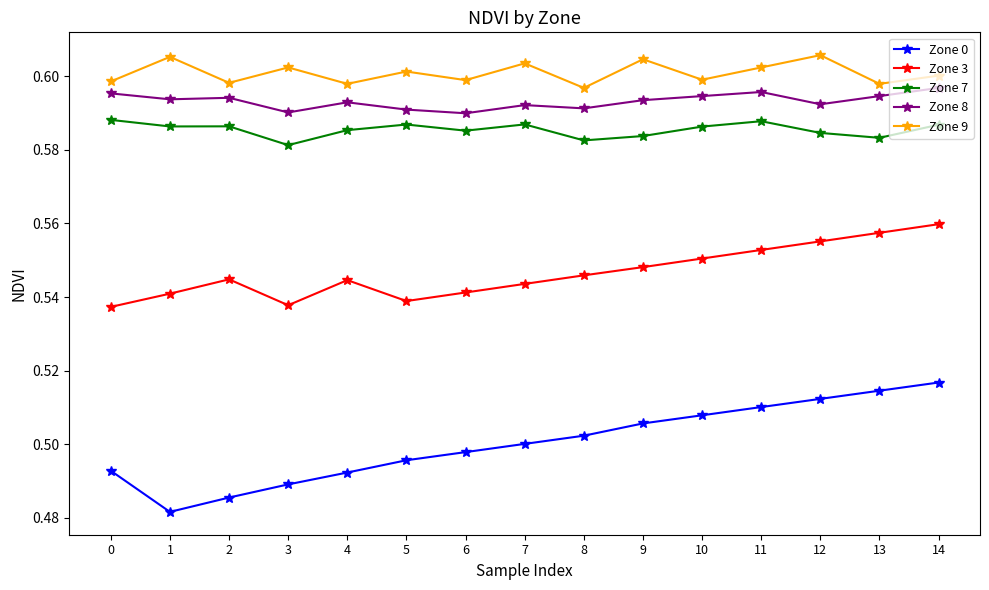

True or false: Zone 3 and Zone 0 intersect in this chart.

False